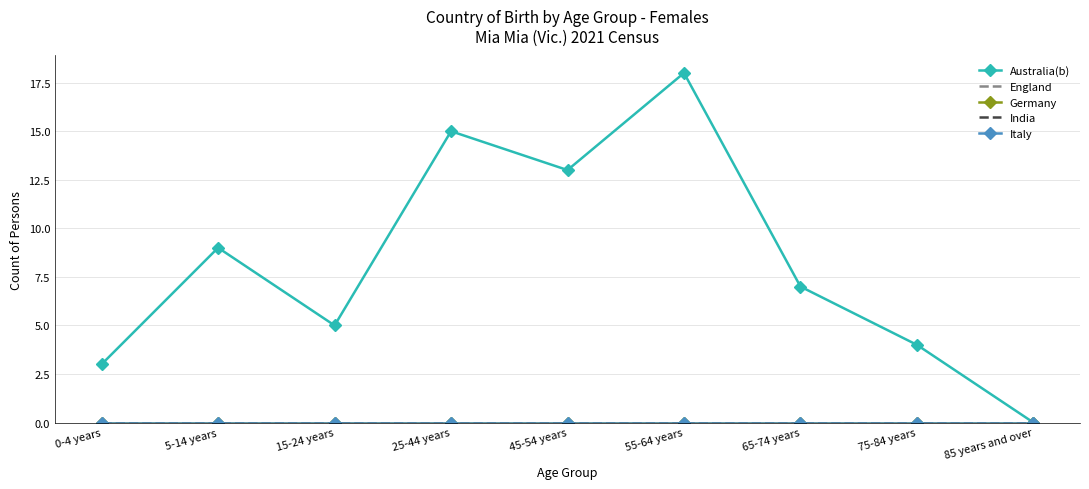

How many series are shown in this chart?

5